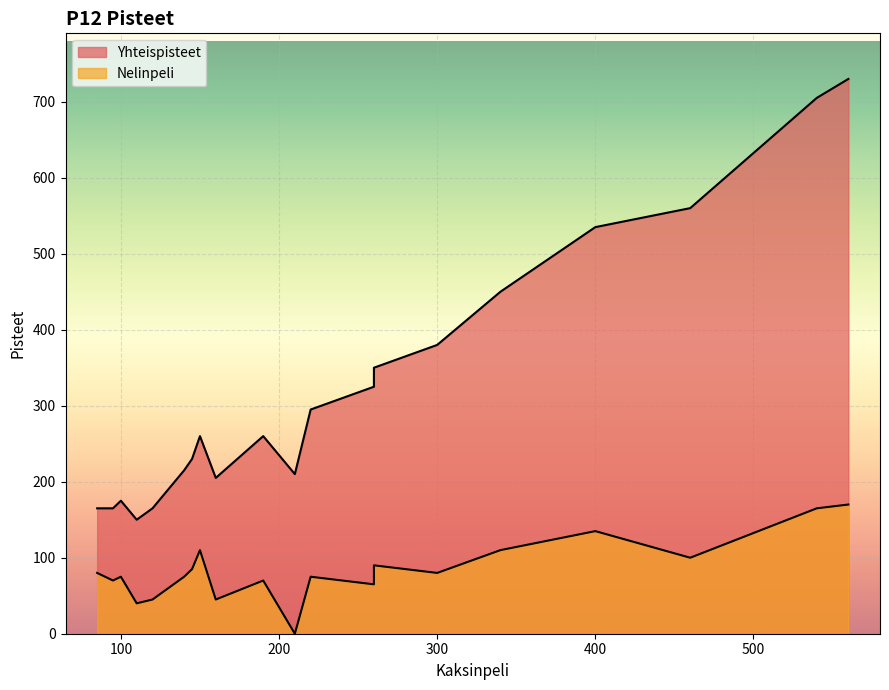

True or false: Yhteispisteet has a value of 350 at Lenni Kiiski.

True